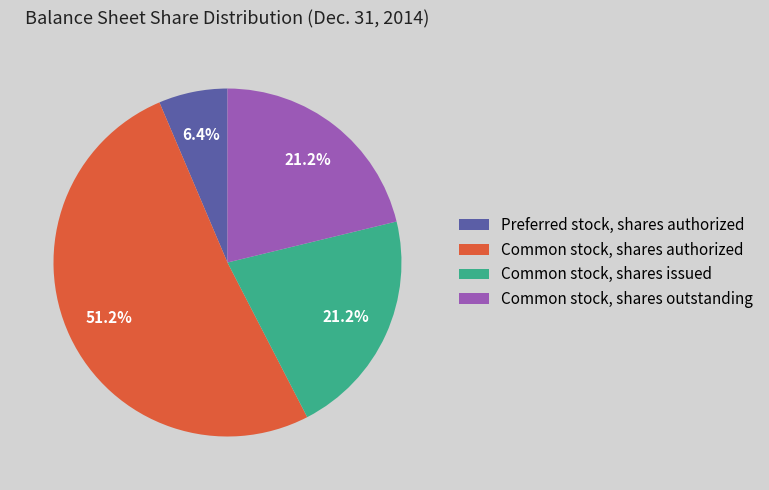

Which slice is the largest?

Common stock, shares authorized